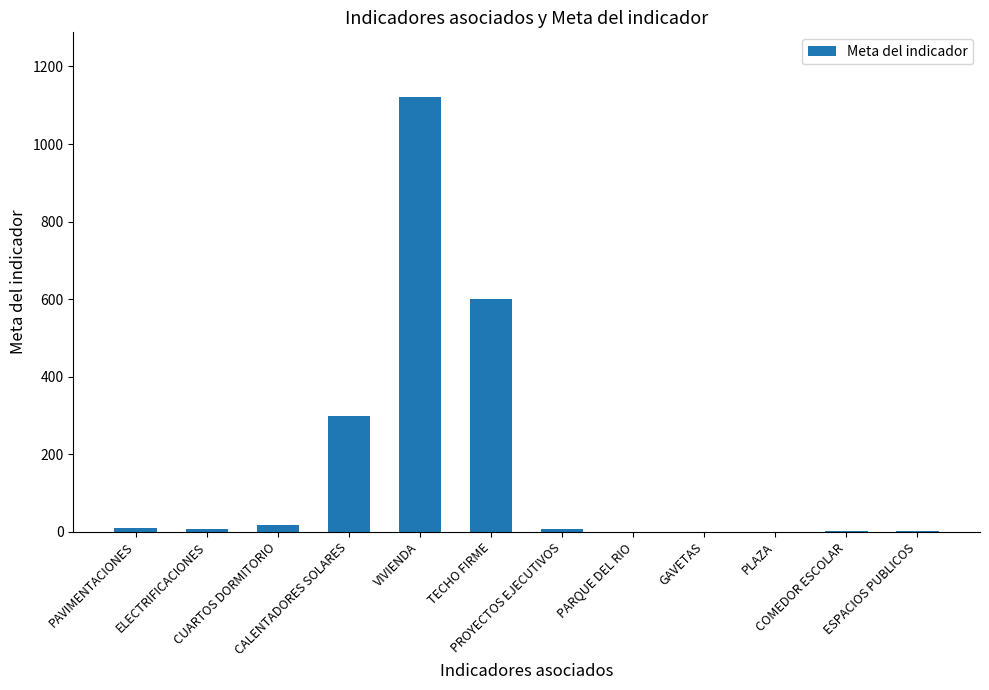

What is the maximum value shown in the chart?

1120